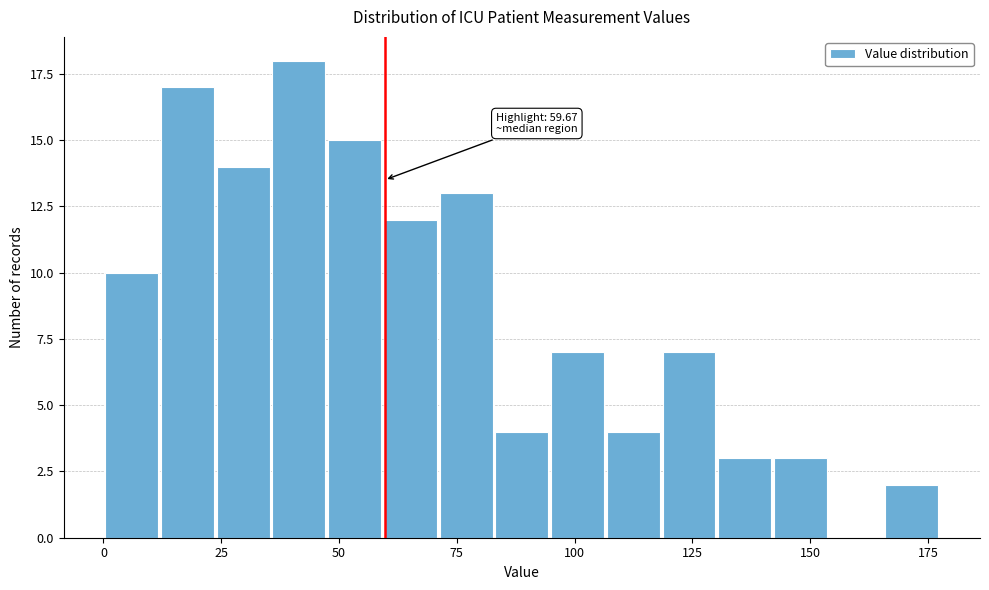

Read against the x-axis, roughly where is the centre of the tallest bar?

40